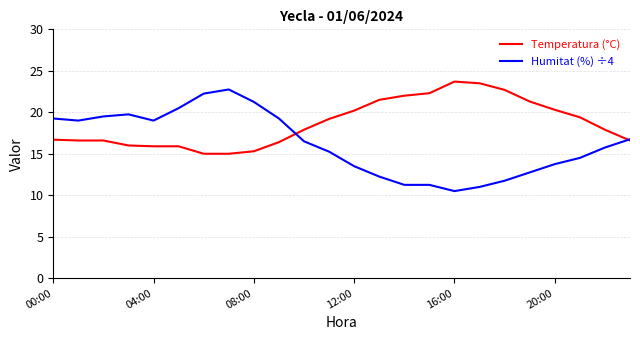

Which series has the widest spread of values?

Humitat (%) ÷4